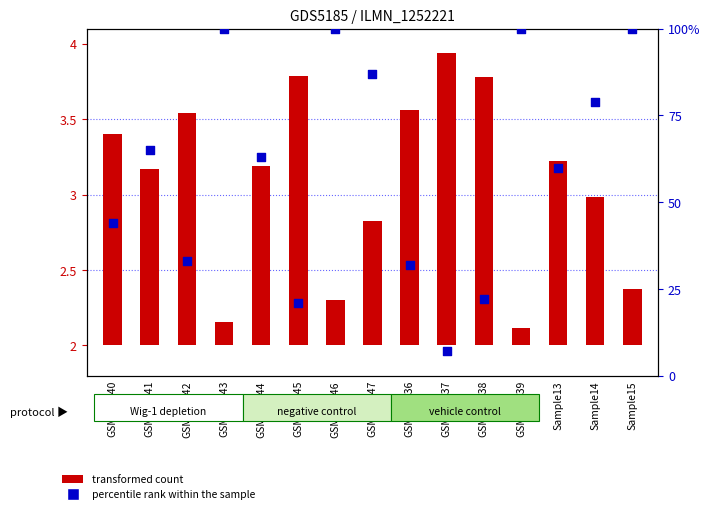

Which series has the largest total across all categories?

percentile rank within the sample